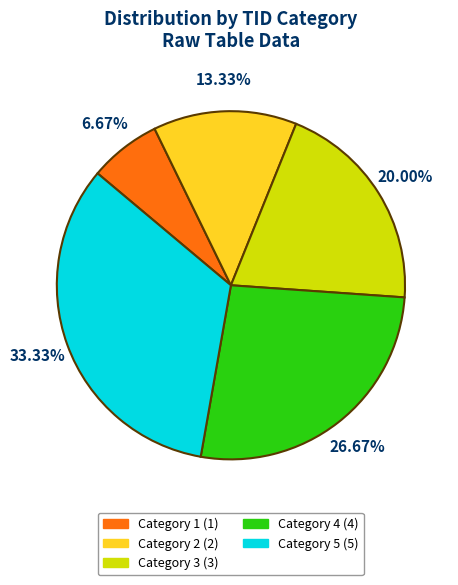

Does any single category account for the majority?

No